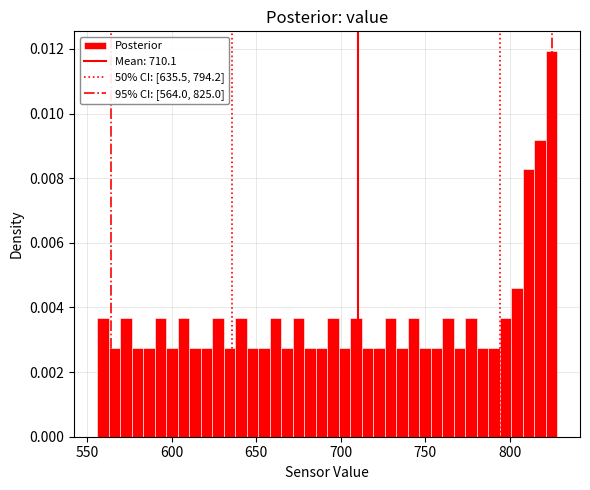

Read against the x-axis, roughly where is the centre of the tallest bar?

825